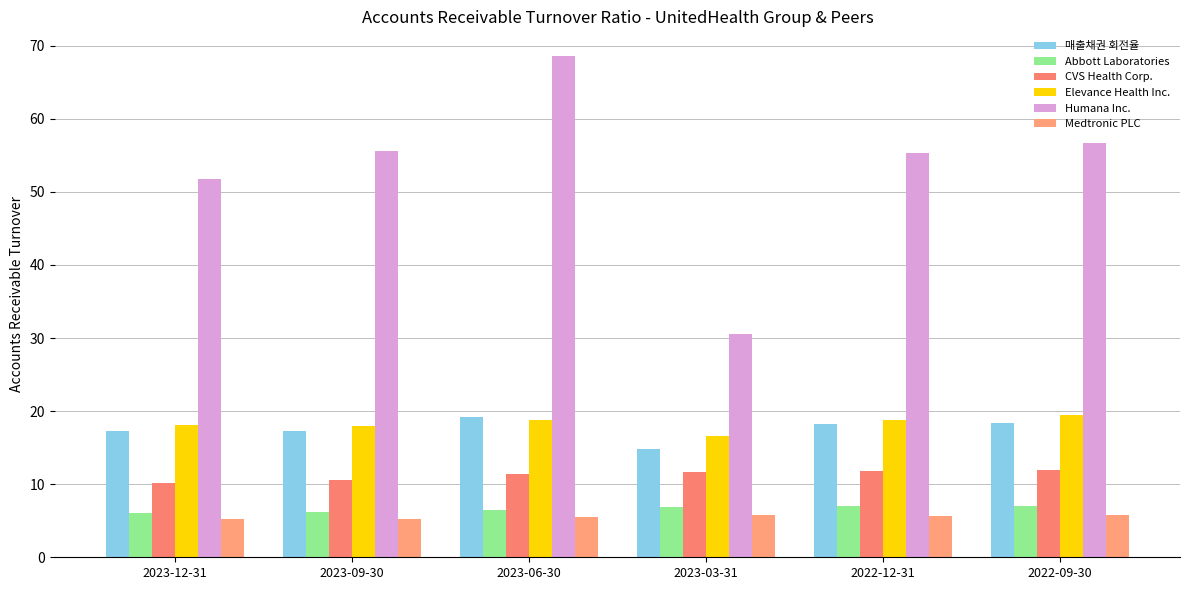

What is the average value of the Elevance Health Inc. series?

18.3